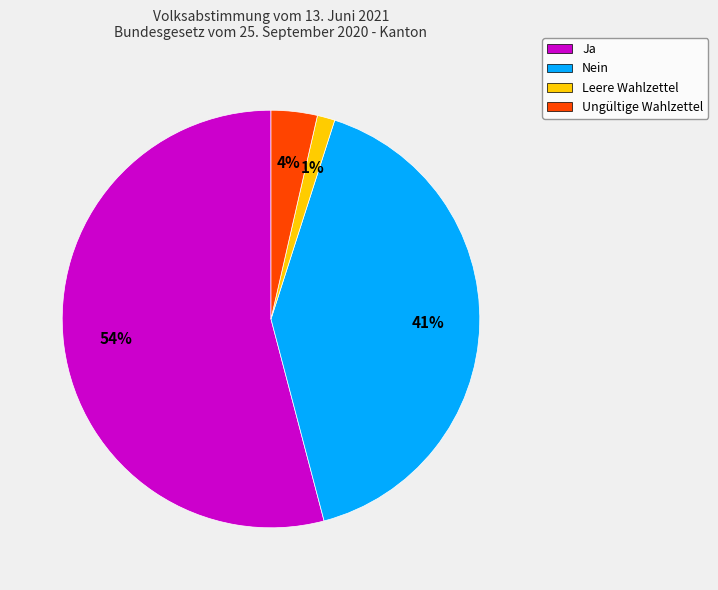

Which category has the smallest portion of the pie?

Leere Wahlzettel